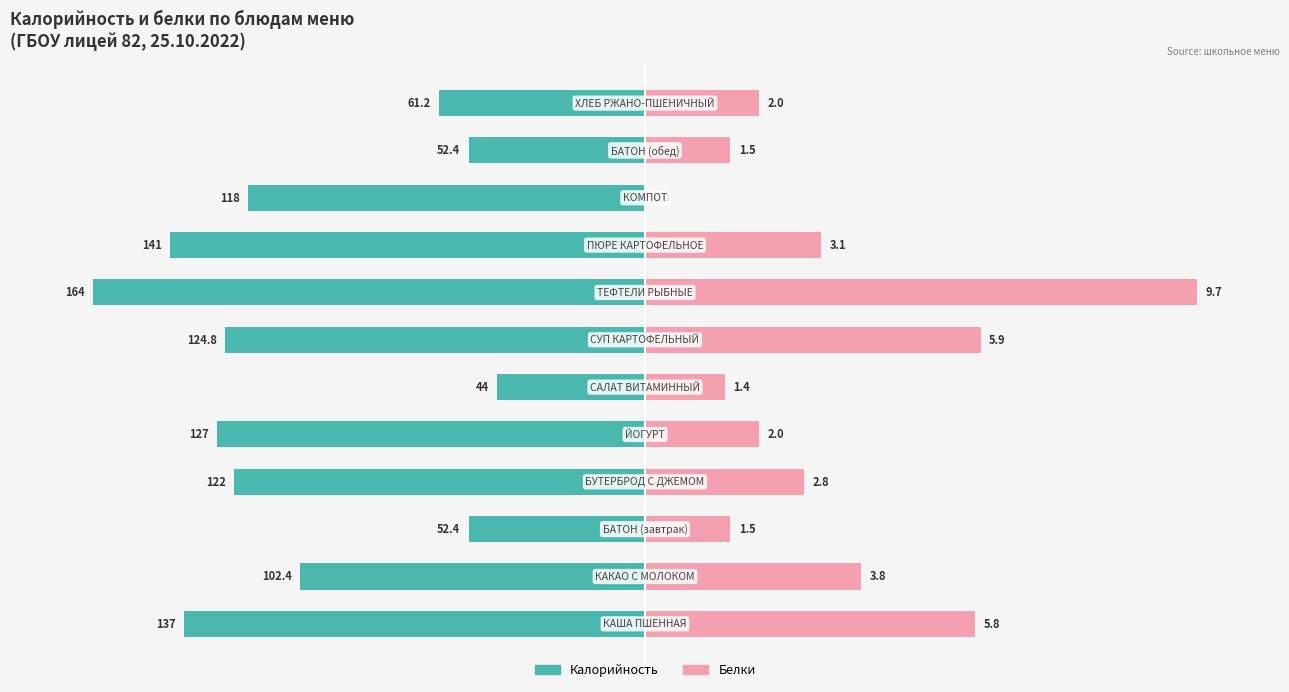

The value of Белки at 2 is 26.0. True or false?

False